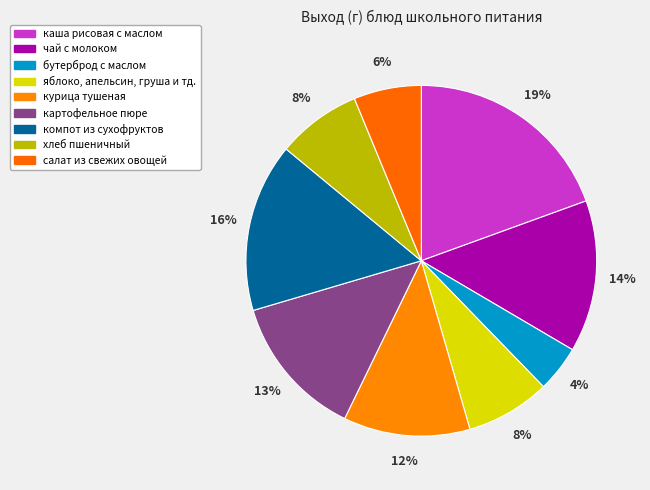

Does компот из сухофруктов represent more than half of the total?

No